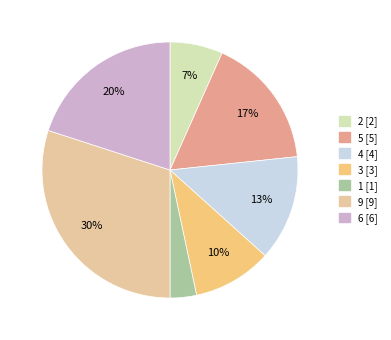

Is it true that 3 is 20% of the pie?

False